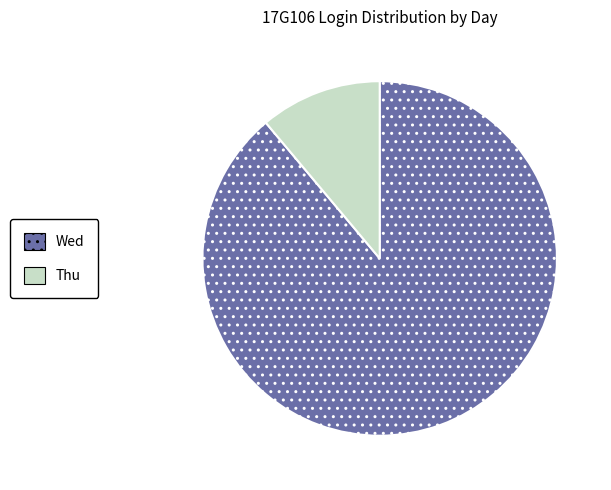

Combined, do Thu and Wed account for over 50%?

Yes